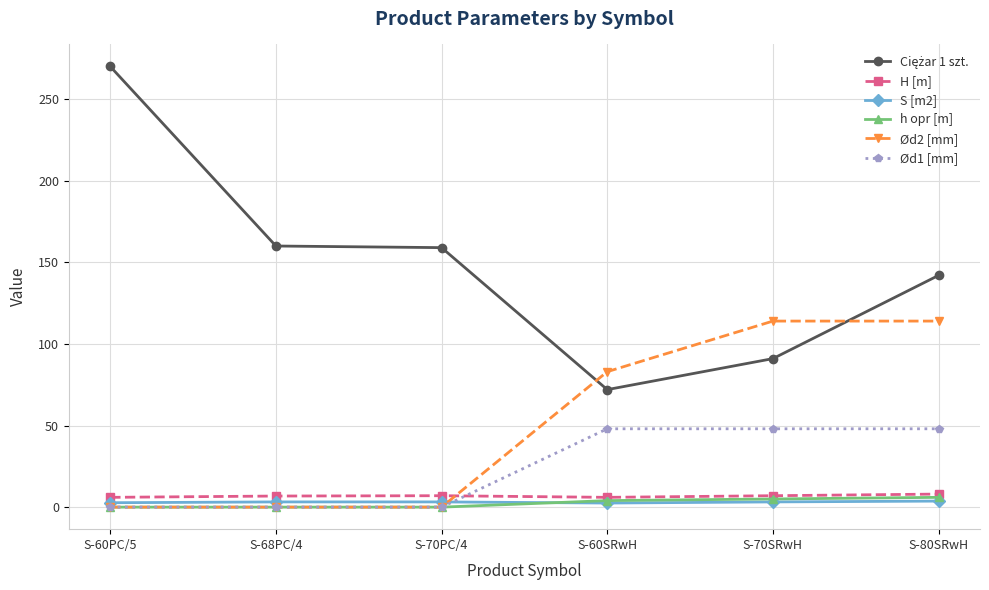

After their last crossing, which series has the higher values: Ød2 [mm] or H [m]?

Ød2 [mm]